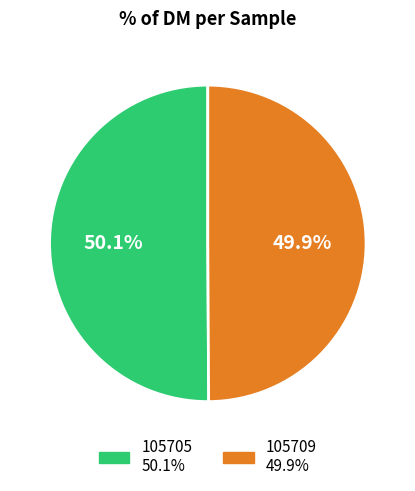

Combined, what portion of the pie is 105705 and 105709?

100.0%